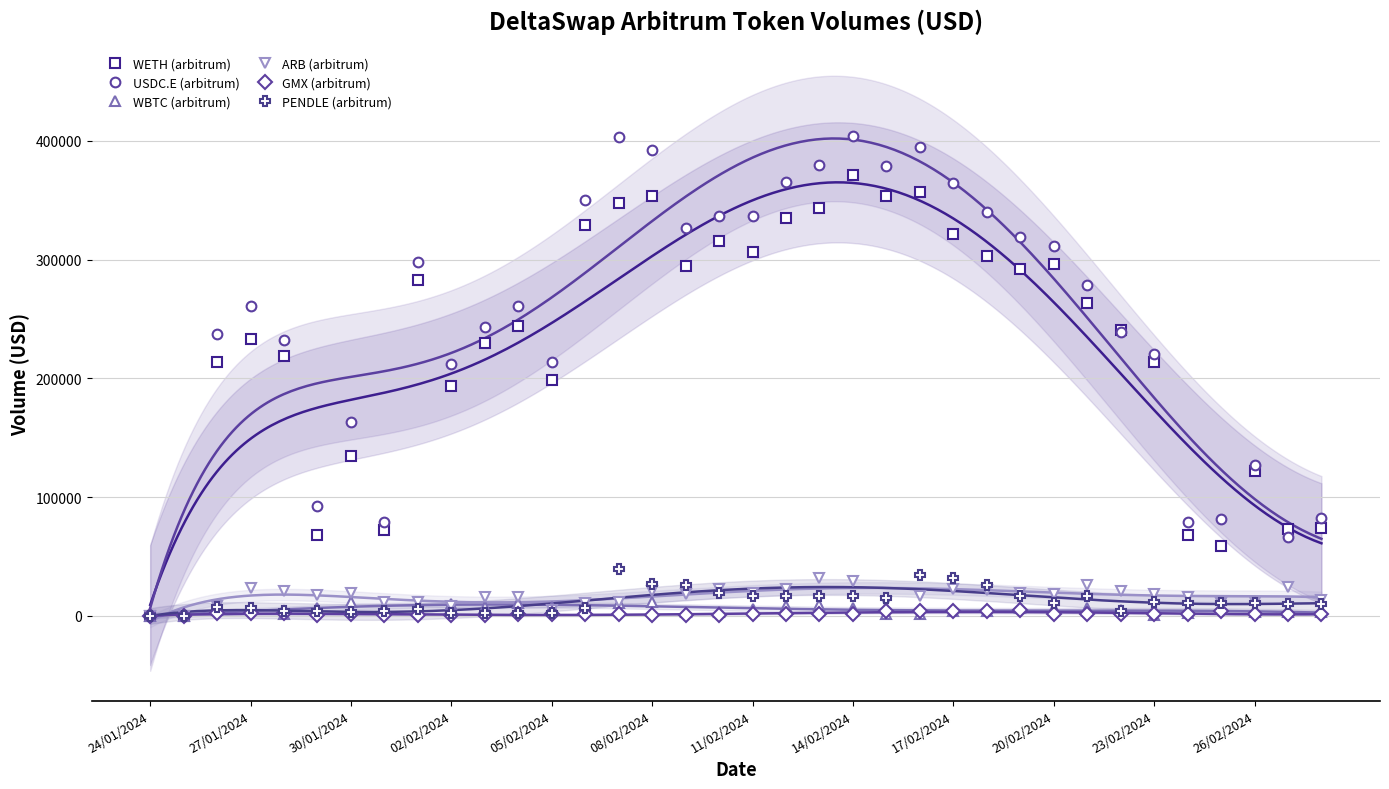

Reading left to right, list all the values displayed in this chart.

WETH (arbitrum): 2.0	2.0	213726.8	232910.5	218662.1	68032.4	134498.7	72596.0	282515.2	193308.7	229533.7	243704.7	198612.3	329472.1	347410.0	353816.6	294302.6	315482.6	306574.4	334668.7	343110.2	371565.6	353261.9	357073.9	321455.6	302945.6	292143.0	296348.2	263109.1	240812.4	213414.4	68145.3	59117.1	122329.0	72812.2	73845.5
USDC.E (arbitrum): 5.0	5.0	237231.0	261158.4	231907.6	92643.9	163034.4	78592.2	298115.6	211824.4	243000.9	260743.9	214068.1	350362.3	403190.7	392494.2	326286.6	337025.6	336326.1	365663.7	379657.1	404022.5	379251.4	395242.1	364748.5	340088.4	319055.5	311464.1	278202.1	238796.7	220763.4	78748.7	81671.6	126917.6	66132.0	82023.8
WBTC (arbitrum): 1.0	1.0	4973.3	5674.9	1198.2	6645.4	11510.0	7181.9	6828.3	9540.5	7715.1	10914.4	7700.2	10895.9	10948.5	11186.9	3113.6	3576.9	5693.6	8371.1	8912.3	6496.9	1317.0	1408.8	3730.2	3706.9	6373.3	6346.5	6437.5	5215.5	1008.4	1978.5	6949.7	2865.6	2967.0	2997.1
ARB (arbitrum): 2.1	2.1	8082.5	23297.3	21044.1	17438.2	19061.2	11194.7	11321.1	8259.3	15425.1	15544.5	4908.3	10637.8	11335.0	21044.0	18455.1	22545.8	19098.6	22566.1	31695.4	29396.3	11365.3	16246.8	22648.8	22028.7	18970.2	17974.9	26231.1	21149.2	18444.7	15697.3	10525.4	11743.1	24176.3	13610.1
GMX (arbitrum): 1.0	1.0	2489.0	1903.1	2508.1	549.5	1183.1	843.0	820.0	824.8	833.8	1368.3	1347.9	1305.0	1335.2	777.1	777.8	790.3	1627.1	1618.5	1656.8	1629.6	4308.1	4367.9	4342.1	3973.1	4654.2	1287.4	1288.6	1613.8	1646.2	1654.3	3727.7	1070.4	1071.6	1076.8
PENDLE (arbitrum): 1.2	1.2	7540.0	6191.0	3644.3	4373.3	3175.4	3817.2	6067.1	2378.1	2549.8	2543.3	2596.4	6517.1	39647.0	26807.5	25972.4	18948.0	16414.7	16390.5	16792.3	16596.1	14883.8	34060.7	32099.0	25767.7	16519.6	11009.4	16225.1	3955.2	11172.4	11045.3	10474.2	10877.5	10287.9	10298.3